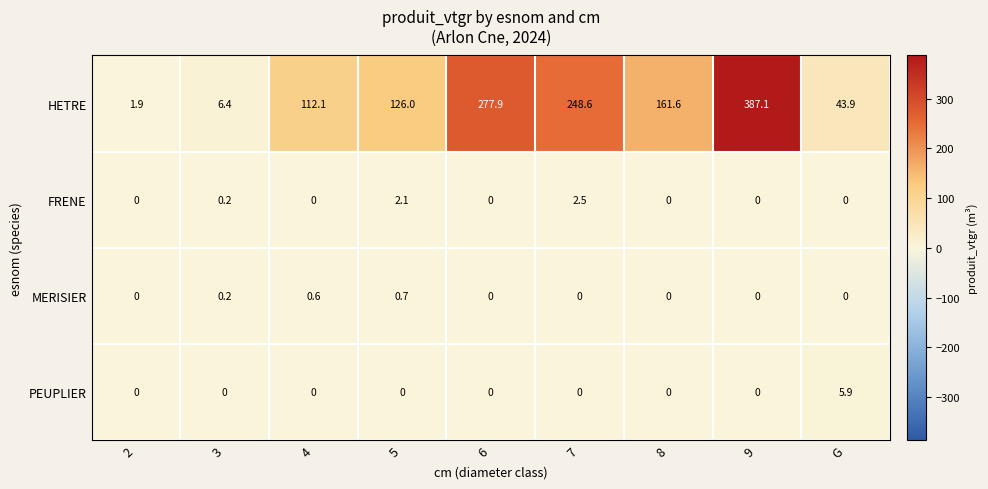

What is the greatest value displayed?

387.1